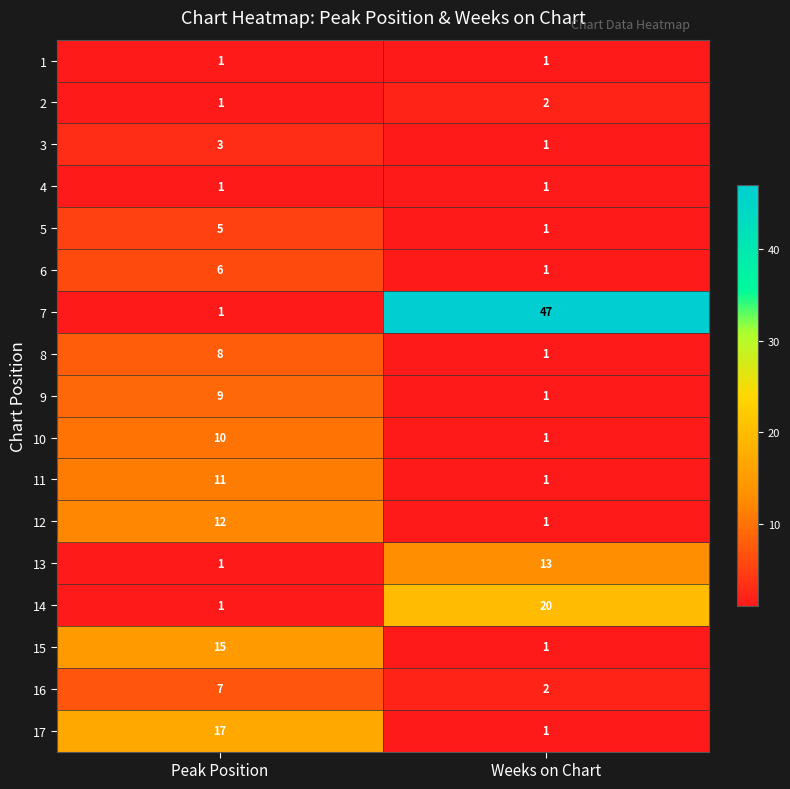

Between Peak Position and Weeks on Chart, which series saw the biggest shift?

7